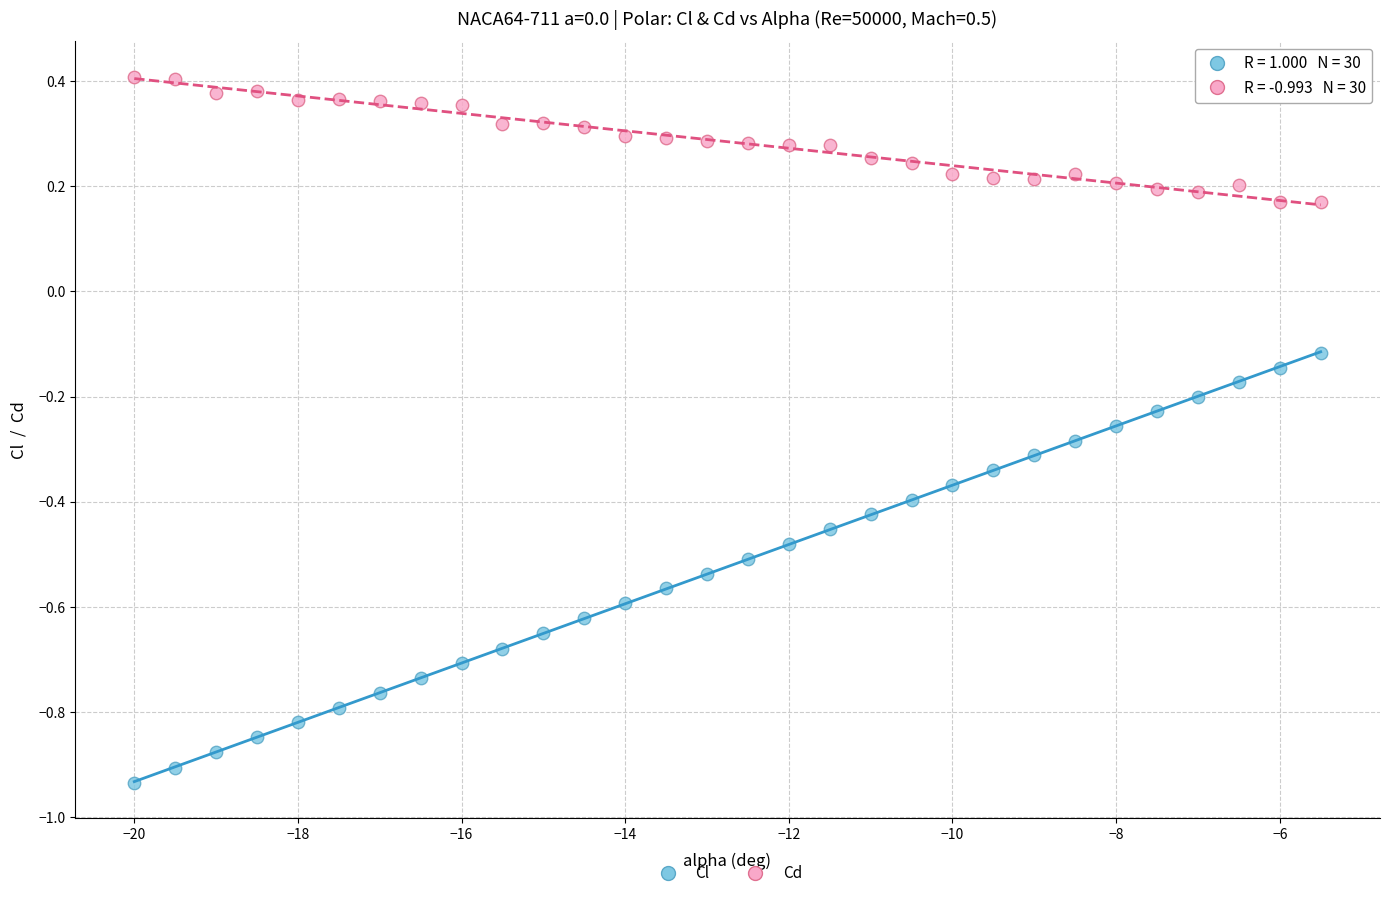

Which series has the widest spread of Y values?

Cl